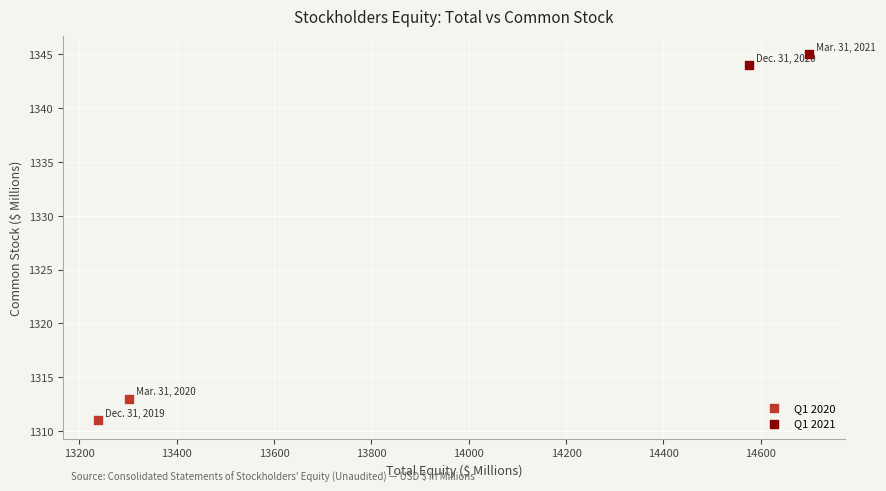

Which series reaches the maximum Y coordinate?

Q1 2021